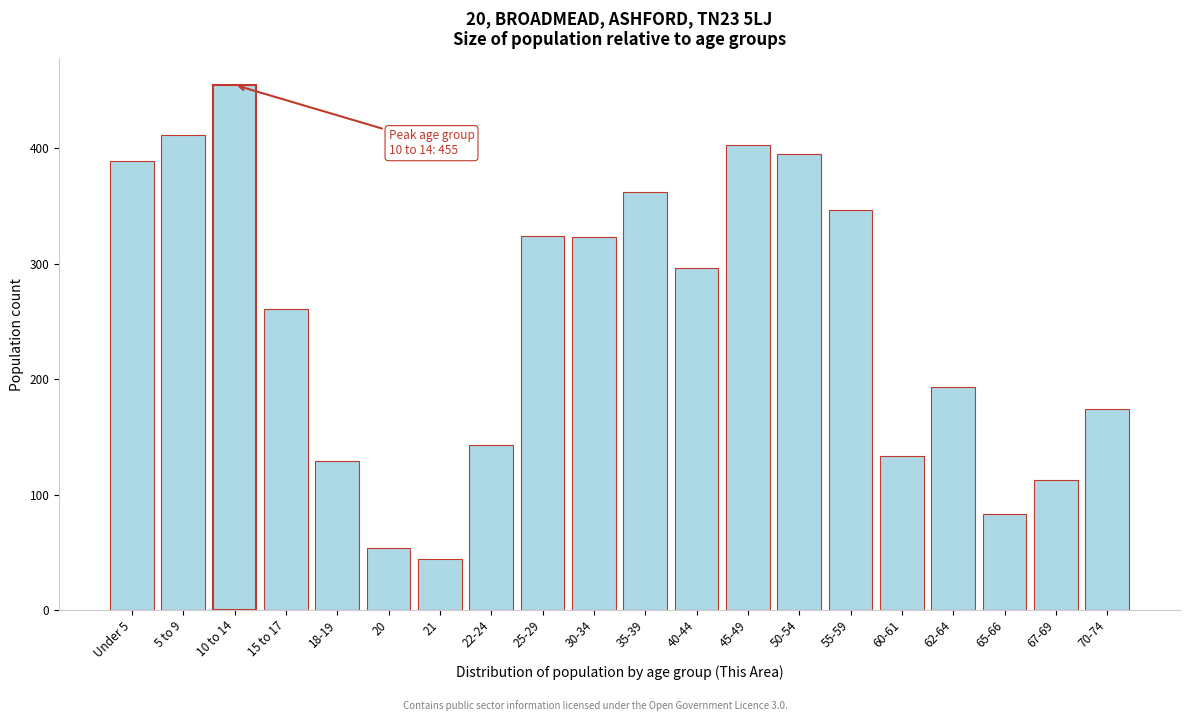

Approximately how many times larger is the value at 70-74 compared to 65-66?

2.1